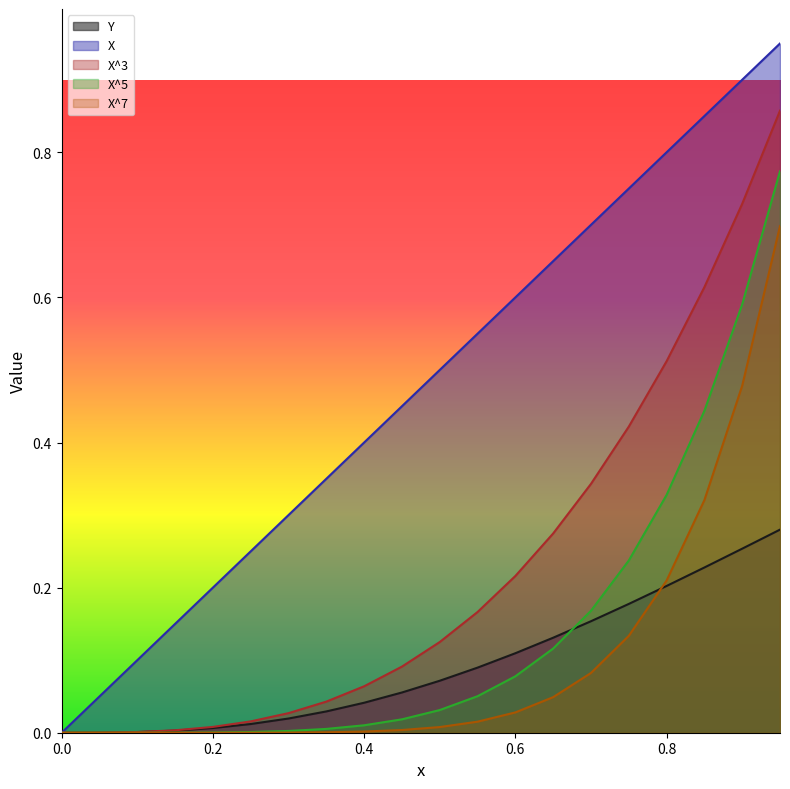

The value of Y at 0.65 is 0.1. True or false?

True